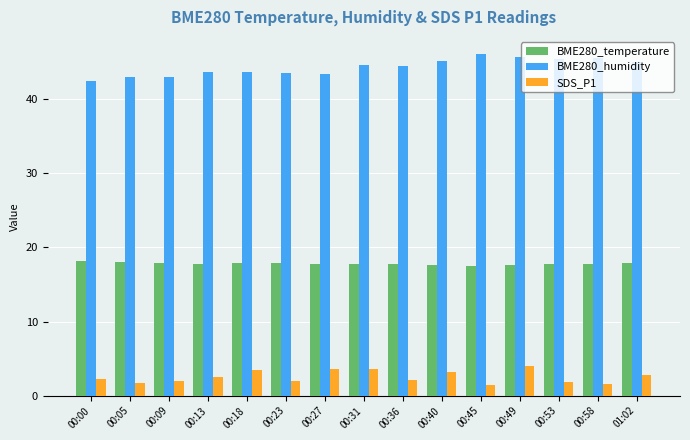

What is the total value across all series at 00:05?

62.8